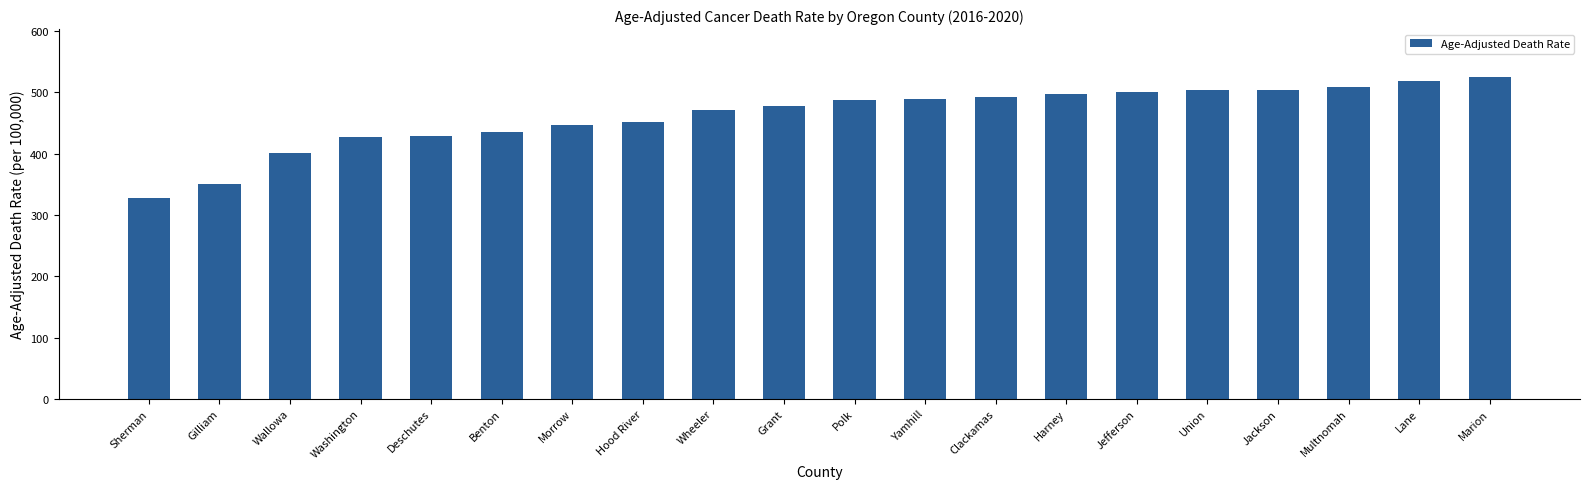

Approximately how many times larger is the value at Jefferson compared to Yamhill?

1.0